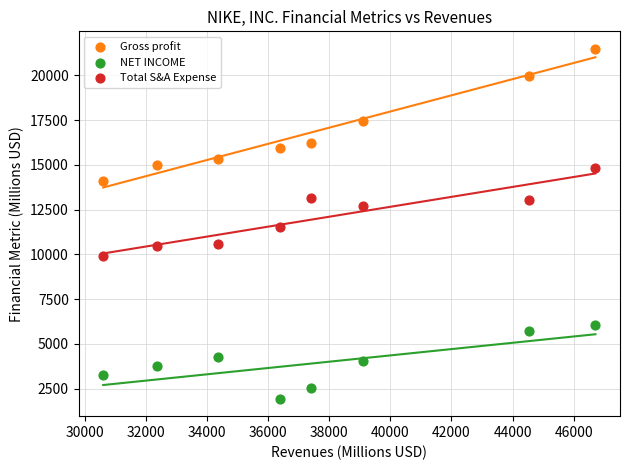

What are all the series names shown in the legend?

Gross profit, NET INCOME, Total S&A Expense